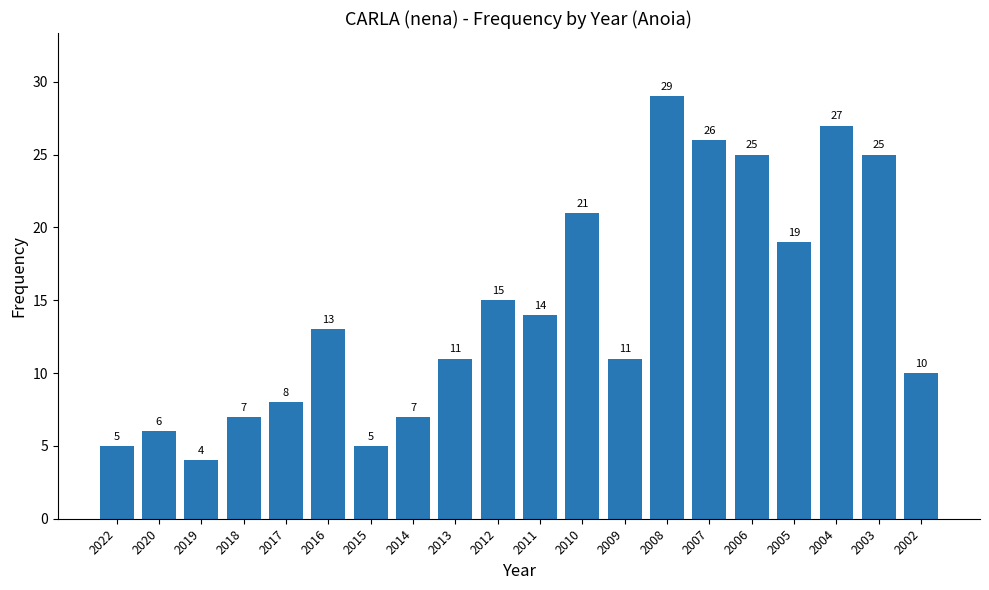

Which label corresponds to the largest value in the chart?

2008